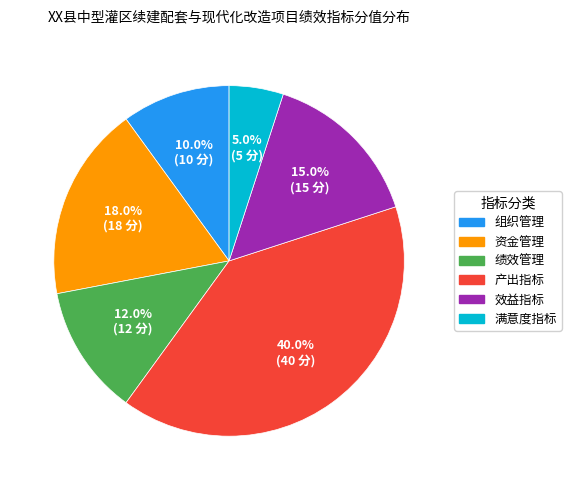

Count the number of slices in the pie.

6